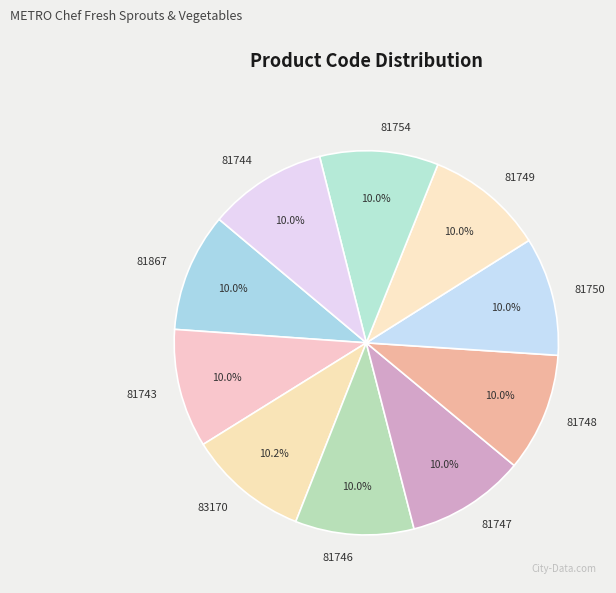

Is there a majority slice in this chart?

No